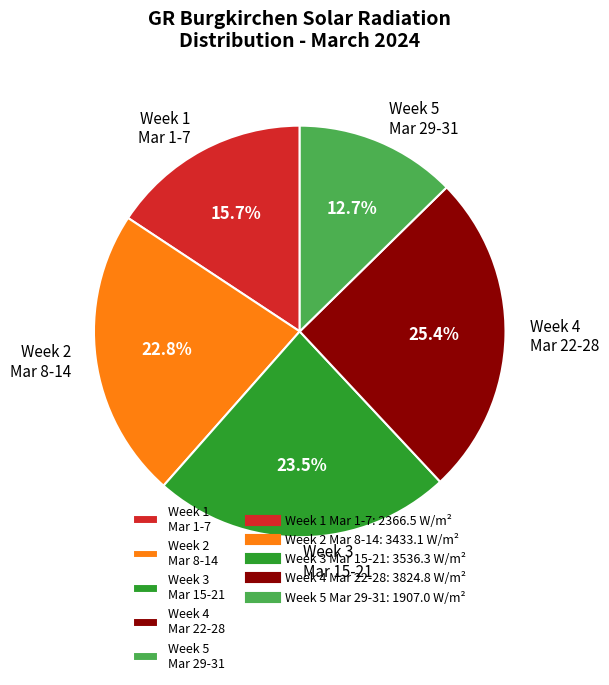

What is the smallest slice in the pie chart?

Week 5 Mar 29-31